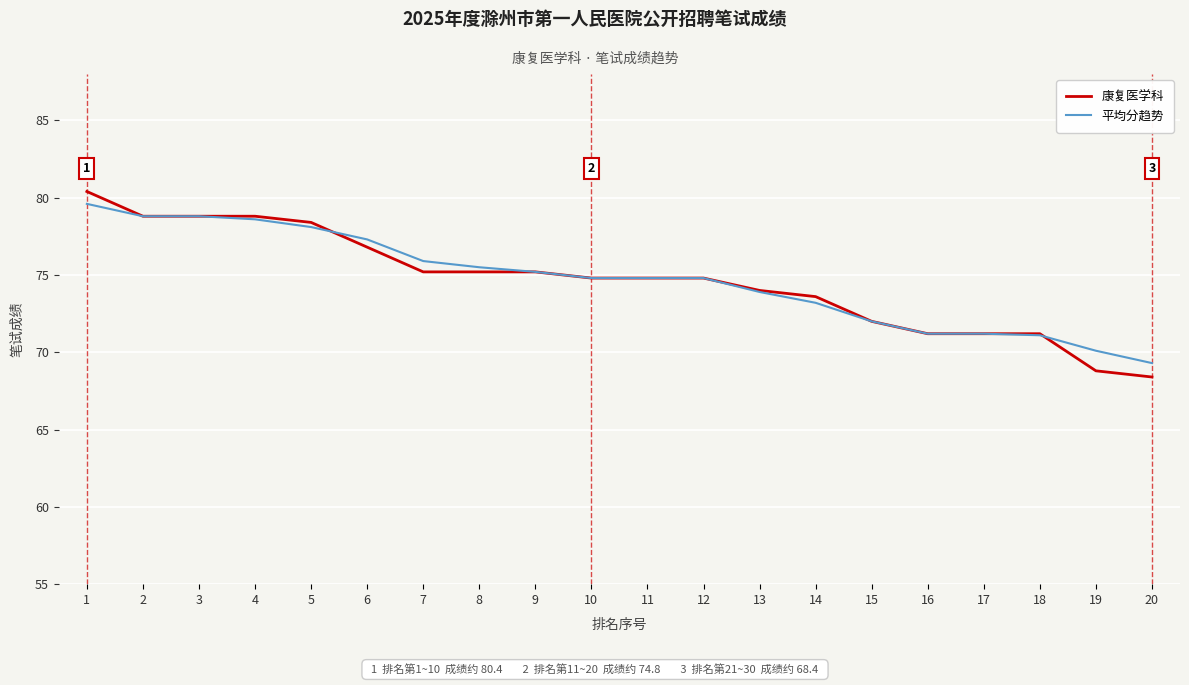

What is the minimum value shown in the chart?

68.4